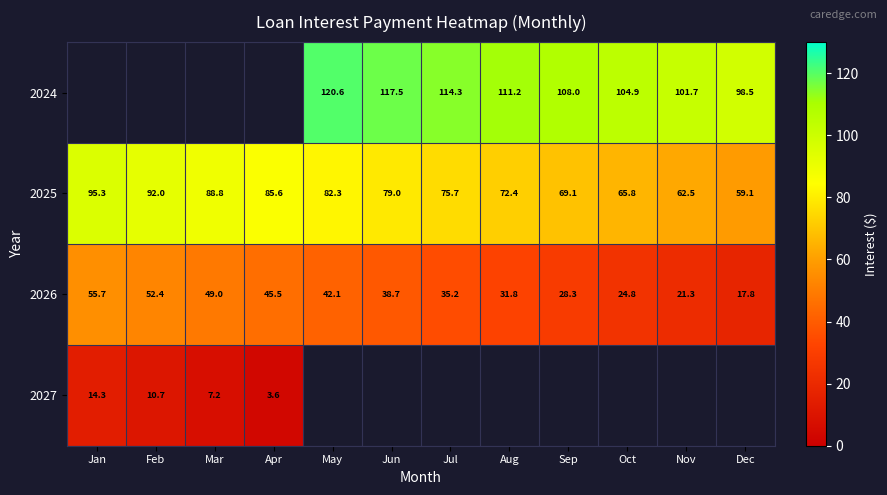

How many data points does each series have?

12